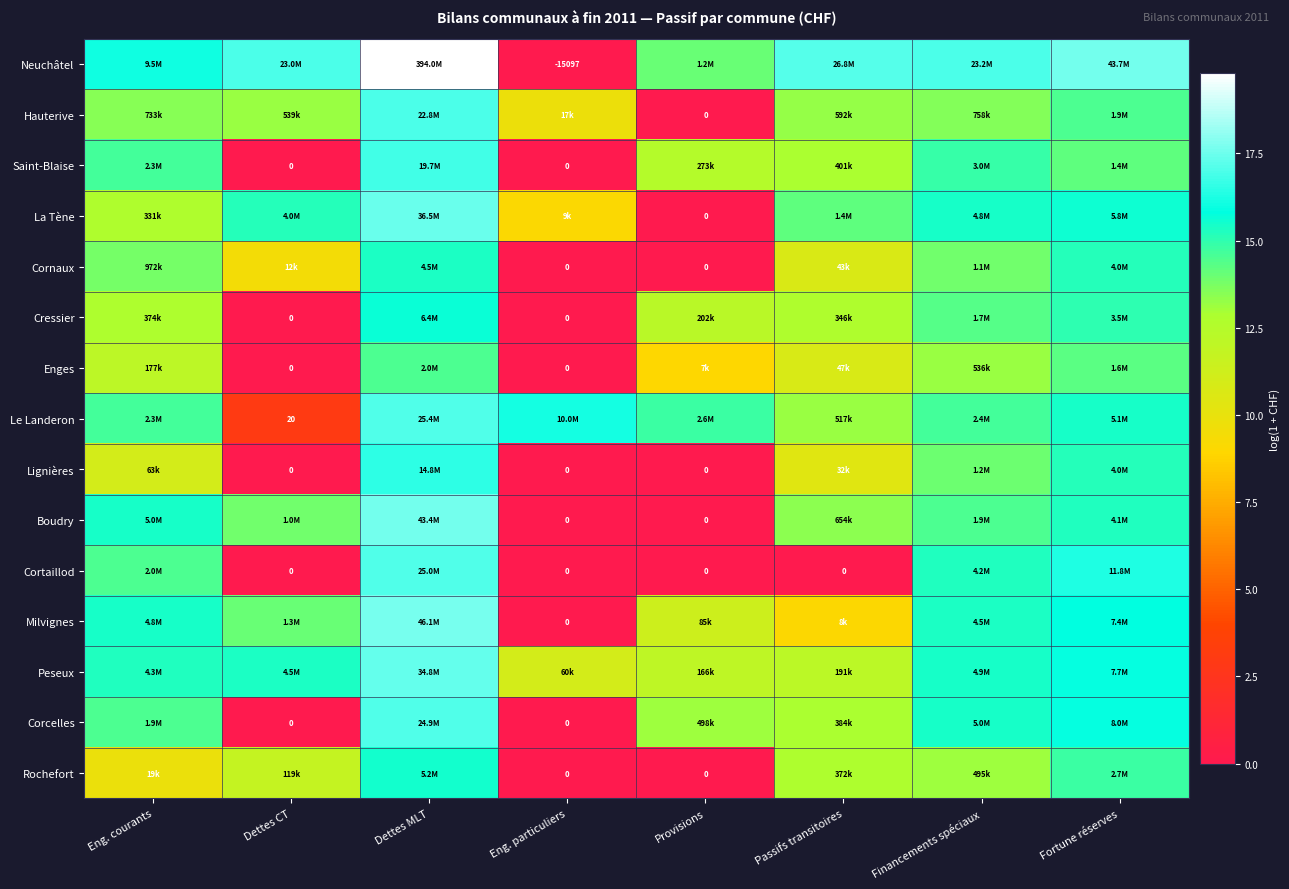

How many data points does each series have?

8